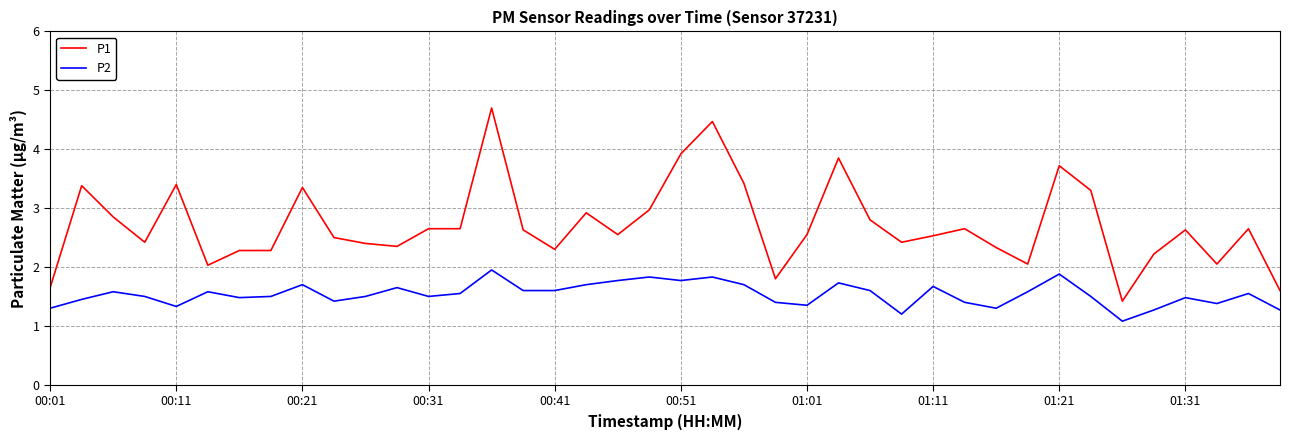

True or false: P1 and P2 intersect in this chart.

False